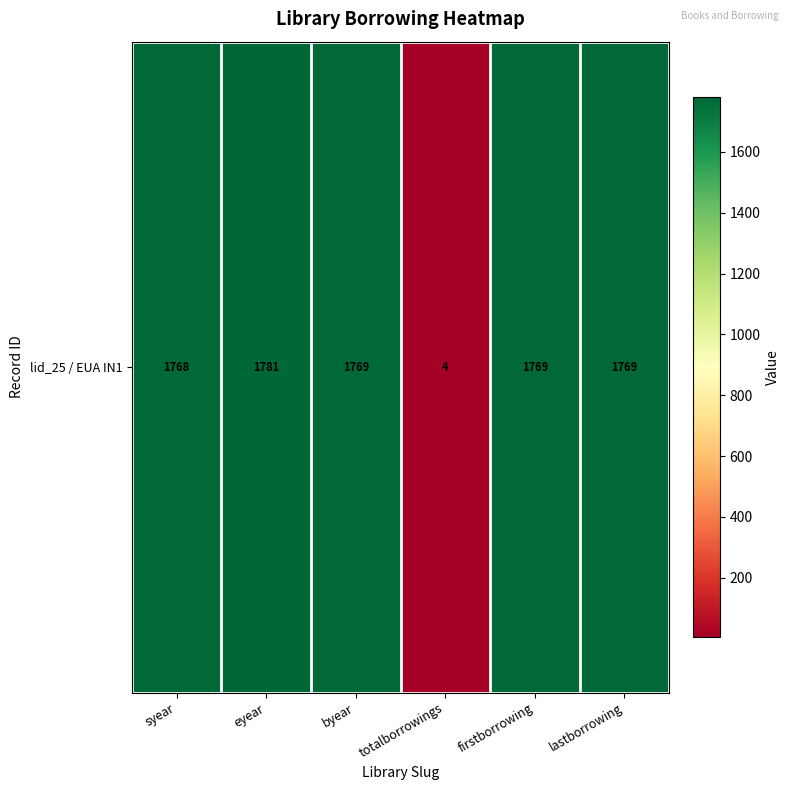

The chart shows a value of 1769 at byear. True or false?

True